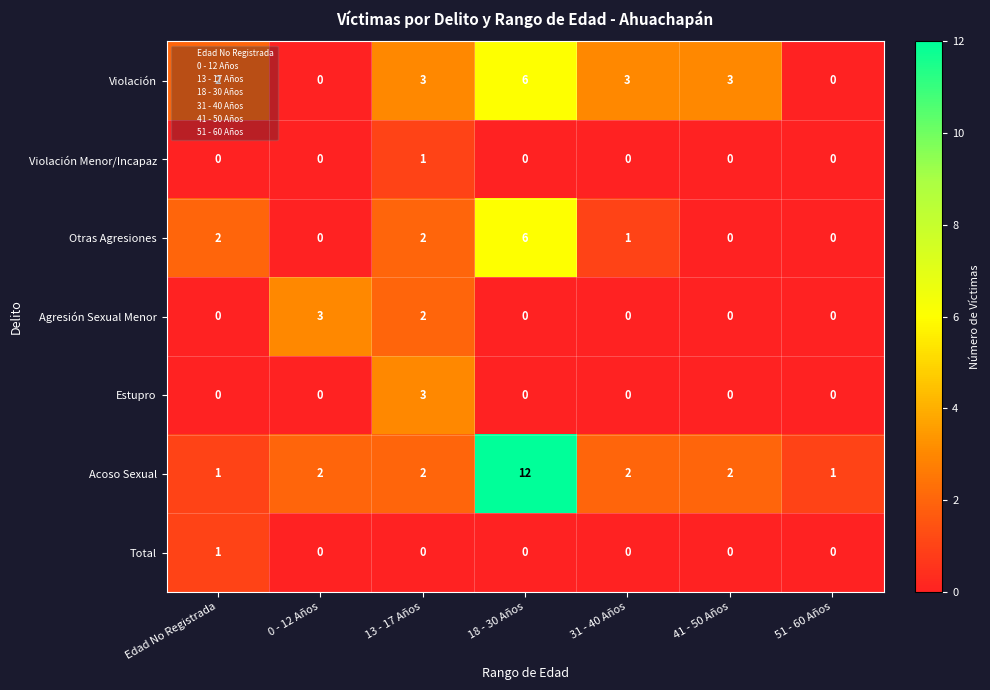

Which series has the widest spread of values?

Acoso Sexual